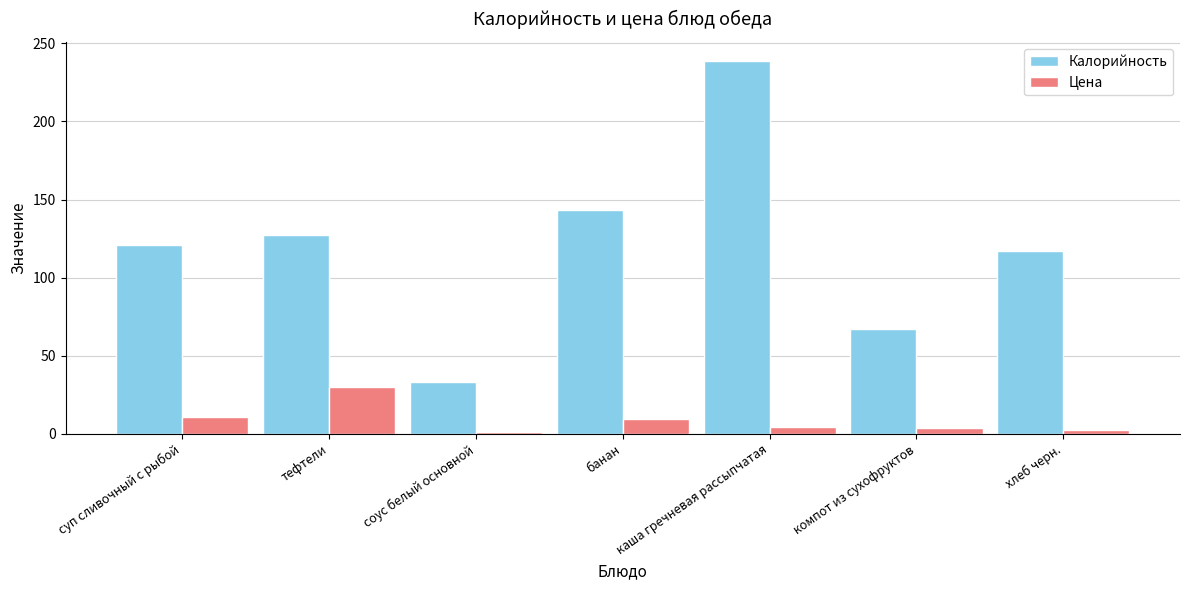

At which category is the sum across all series the highest?

каша гречневая рассыпчатая